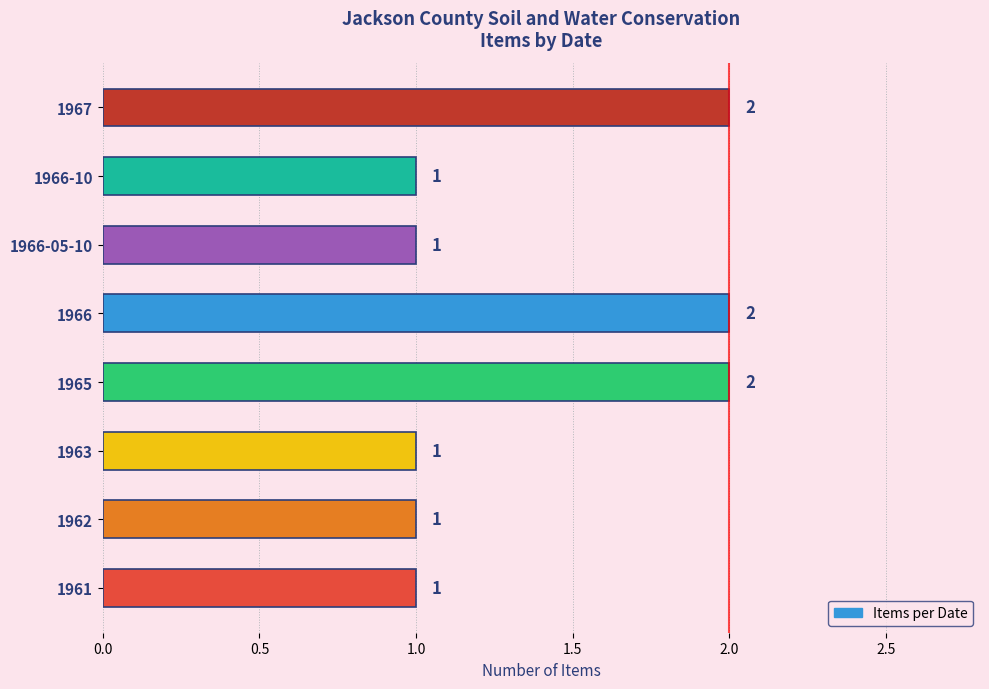

Approximately how many times larger is the value at 1961 compared to 1966-05-10?

1.0